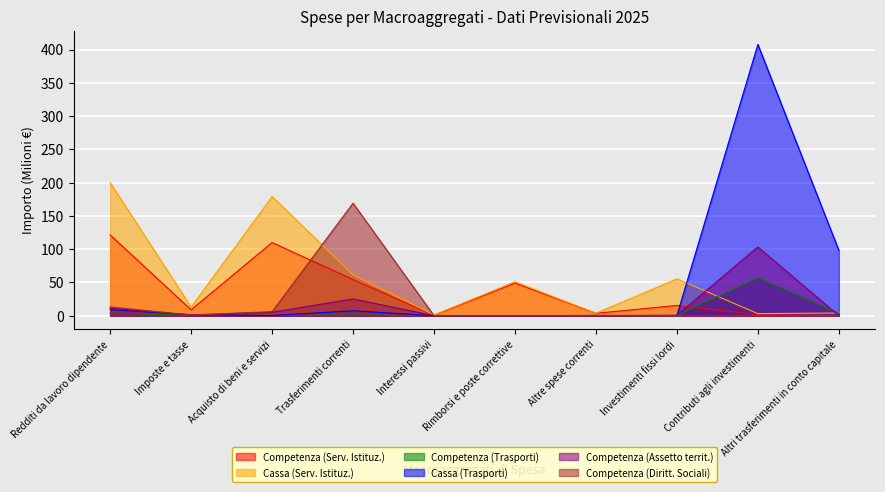

What position from the right is Acquisto di beni e servizi?

8